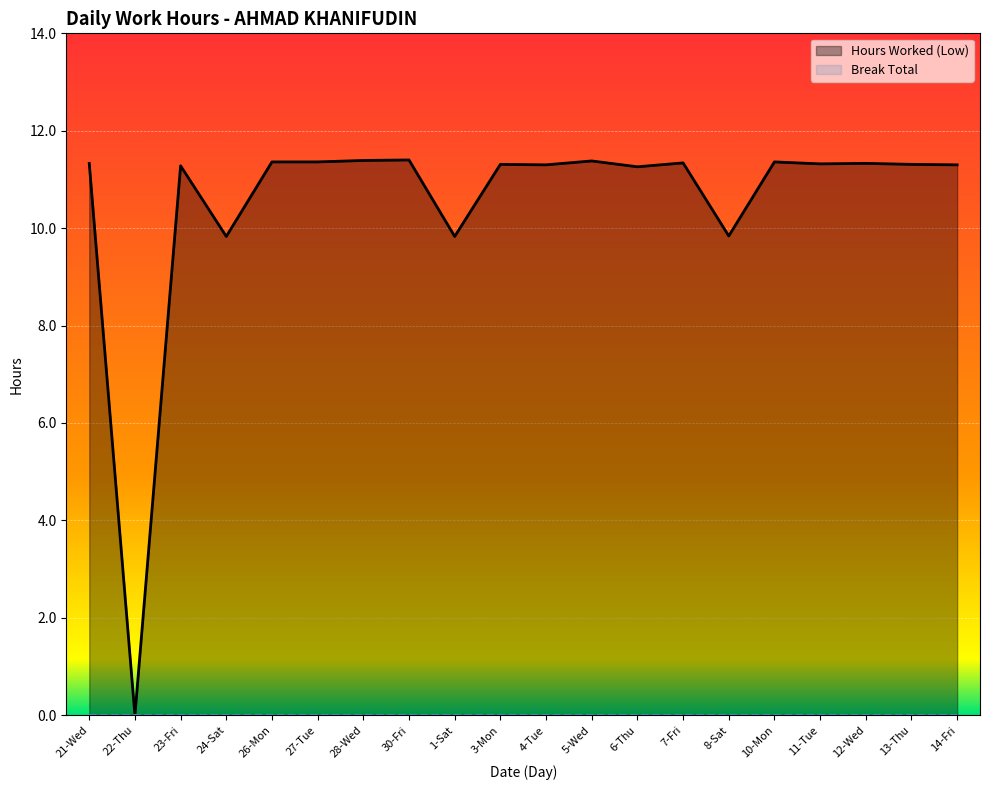

How many lines are shown in the chart?

2